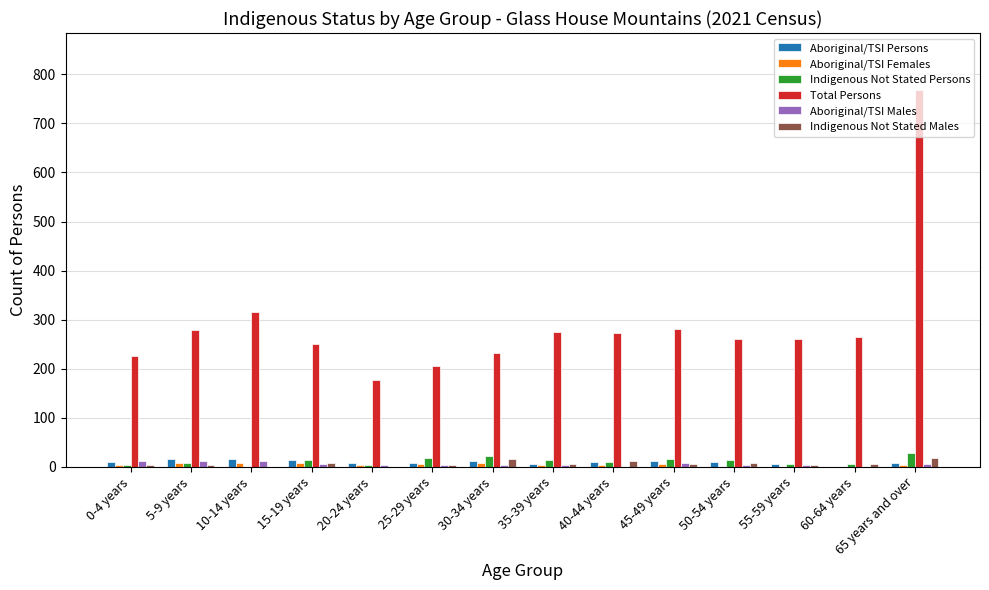

What is the maximum value shown in the chart?

769